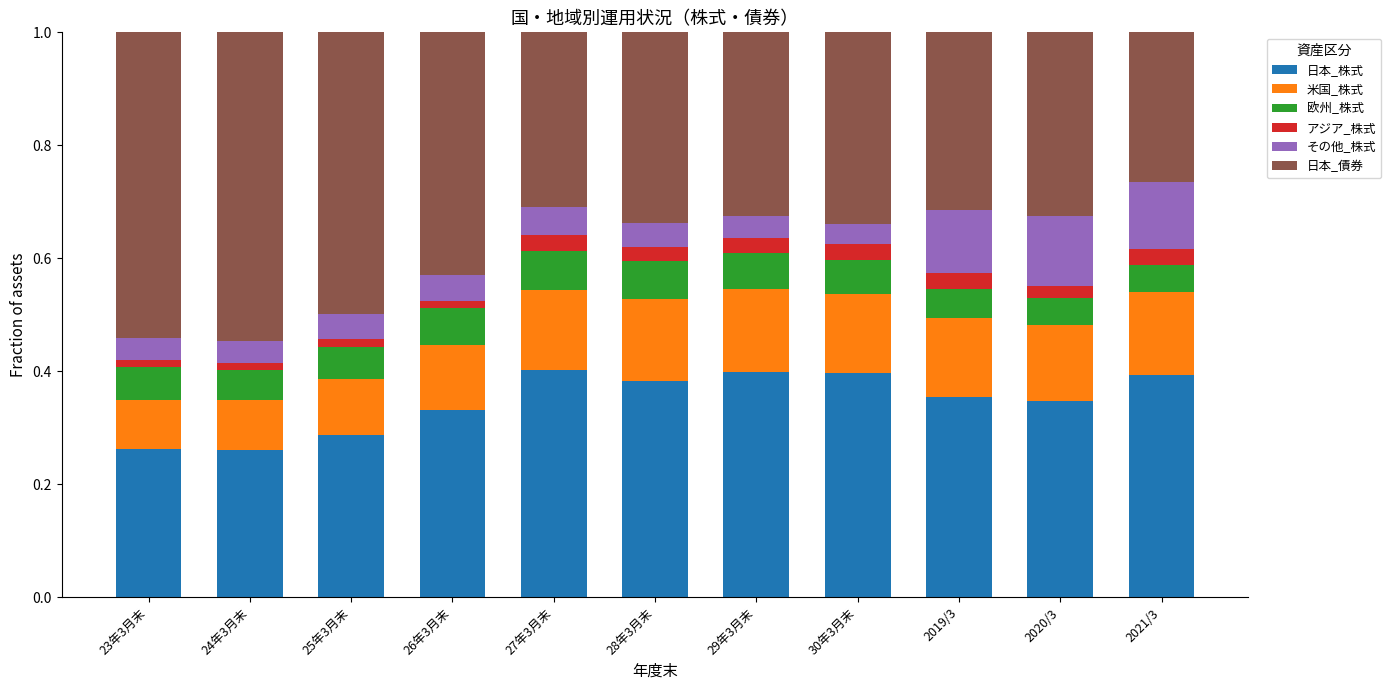

What is the total value across all series at 2021/3?

1.0